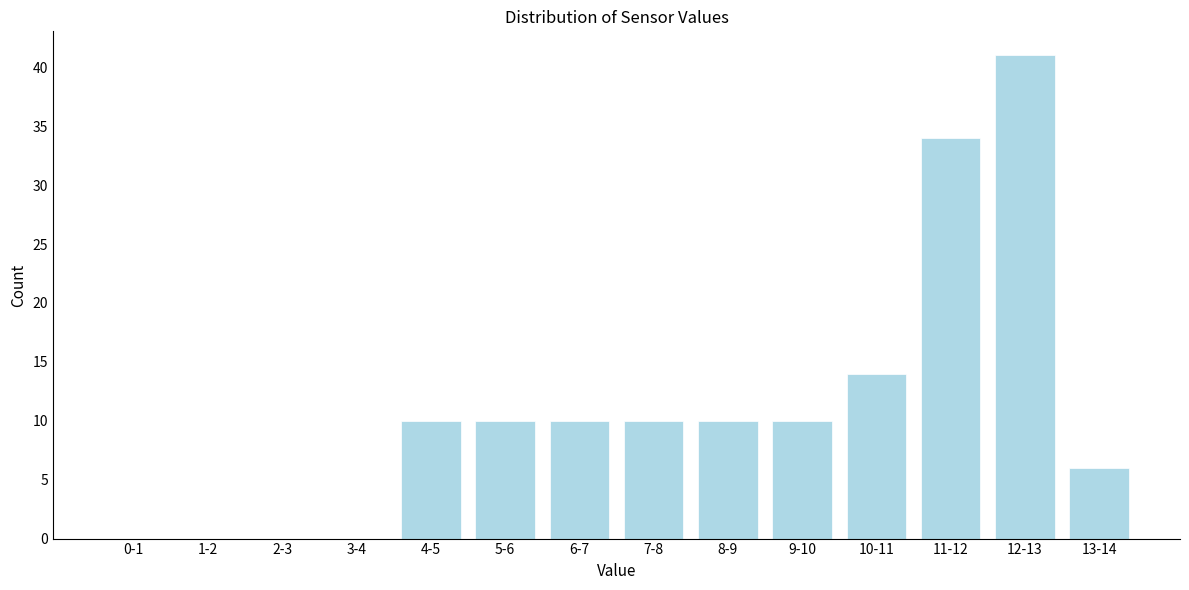

Reading left to right, extract all data points from this chart.

0-1=0	1-2=0	2-3=0	3-4=0	4-5=10	5-6=10	6-7=10	7-8=10	8-9=10	9-10=10	10-11=14	11-12=34	12-13=41	13-14=6